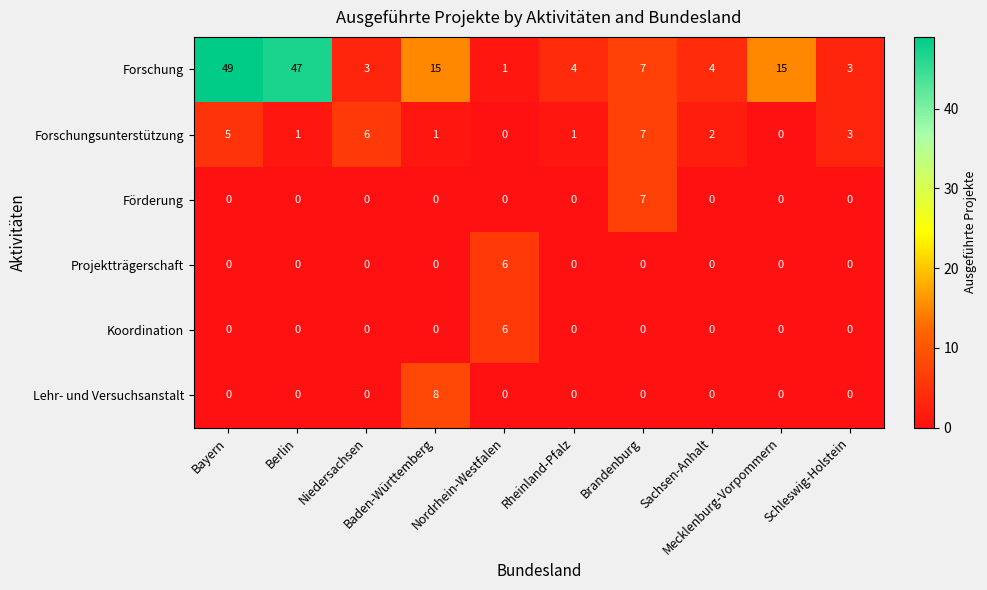

What is the highest value of the Forschung series?

49